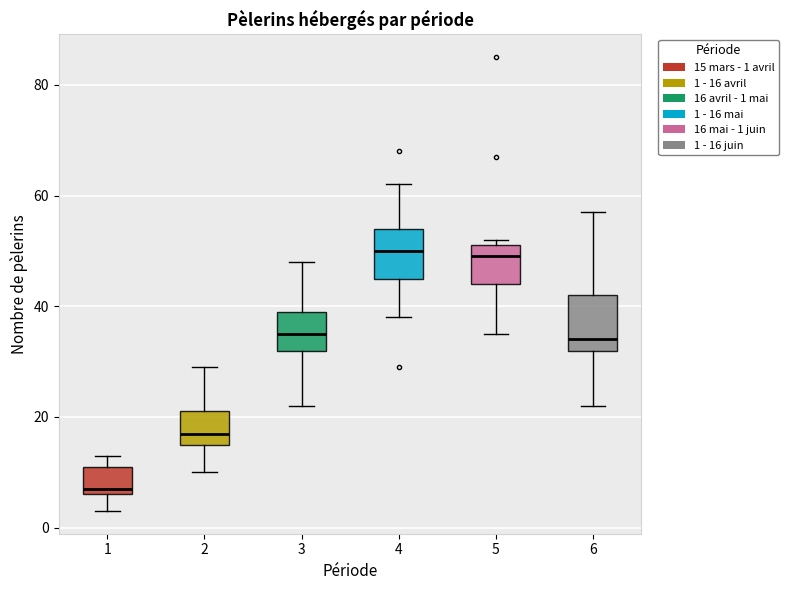

Reading left to right, read every box against the y-axis: the position of its median line, the range the box covers, and the ends of its whiskers. The values are not printed on the chart, so give them approximately, as read against the axis.

1: median 8, box 6 to 12, whiskers 4 to 14
2: median 18, box 16 to 22, whiskers 10 to 30
3: median 36, box 32 to 40, whiskers 22 to 48
4: median 50, box 46 to 54, whiskers 38 to 62
5: median 50, box 44 to 52, whiskers 36 to 52 (just above the box's upper edge)
6: median 34, box 32 to 42, whiskers 22 to 58